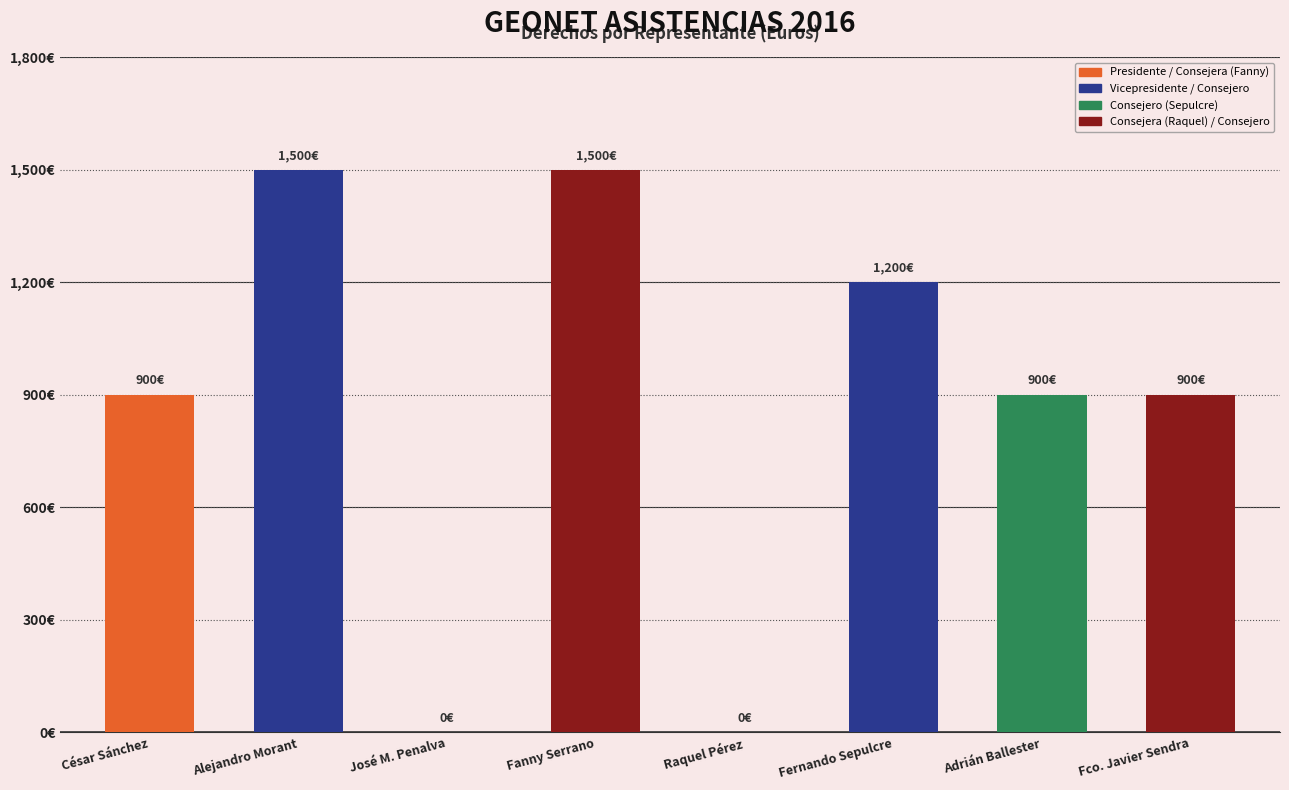

What is the value of the 2nd bar from the left?

1500